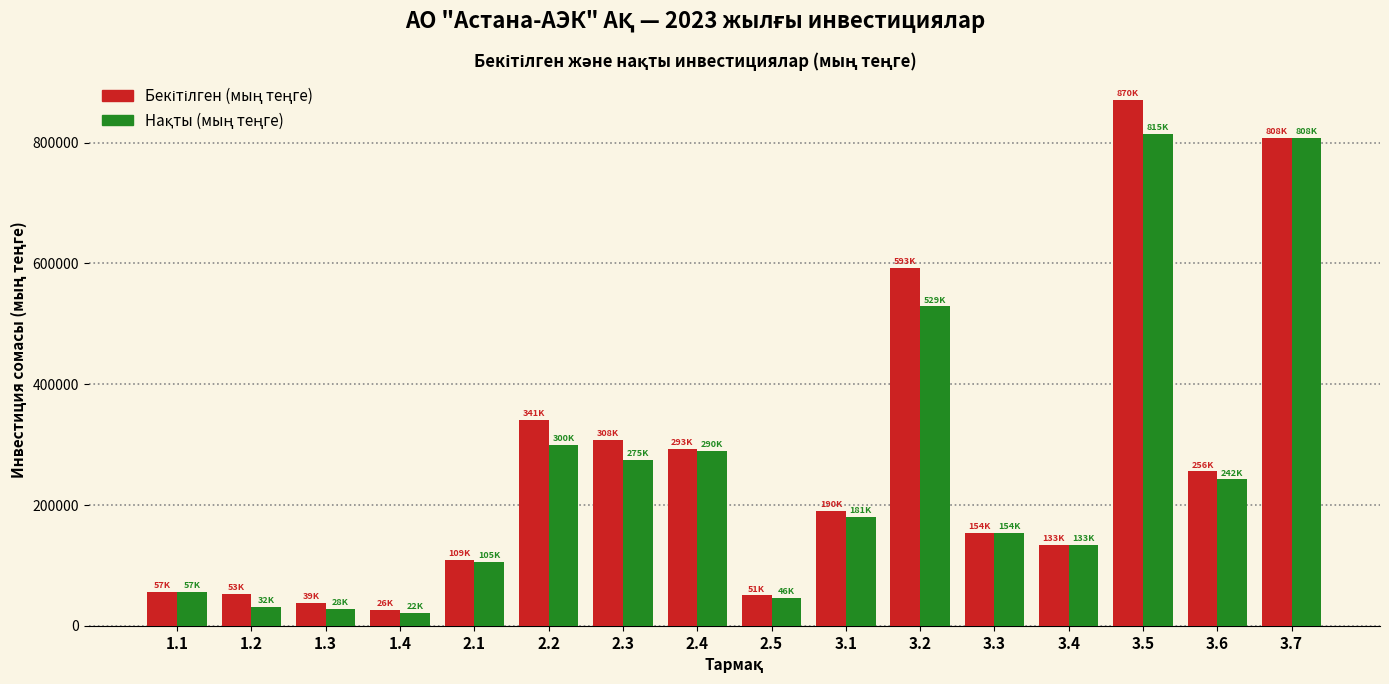

What is the spread (max minus min) of values at 3.6?

13403.4